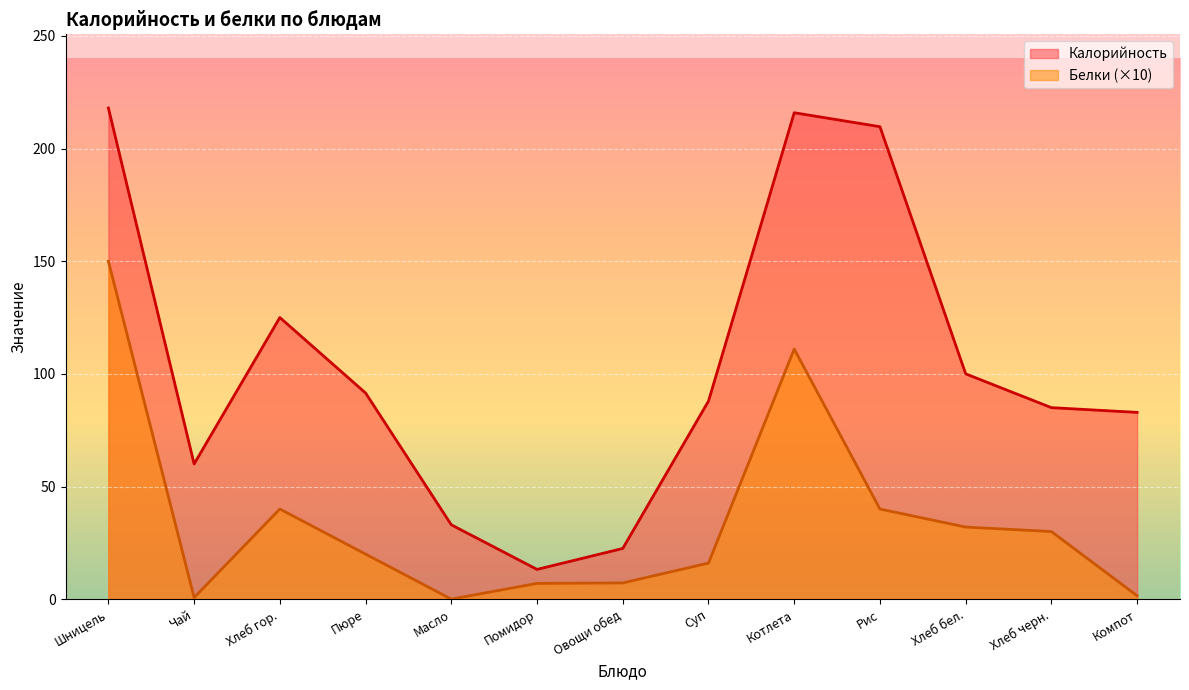

What is the maximum value shown in the chart?

218.0